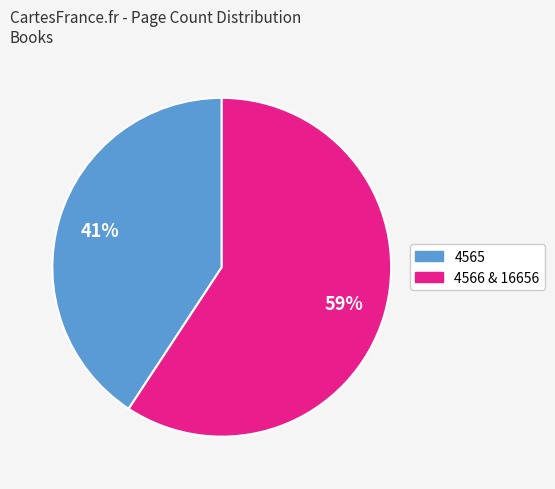

To the nearest percent, what is the average slice percentage?

50%